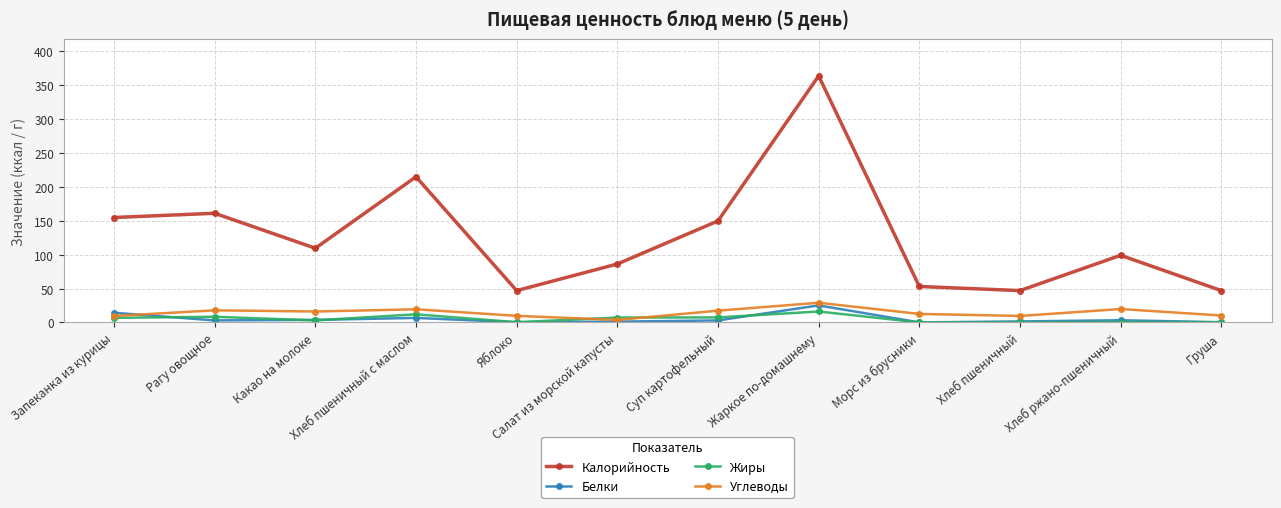

What is the label of the 6th point from the right?

Суп картофельный